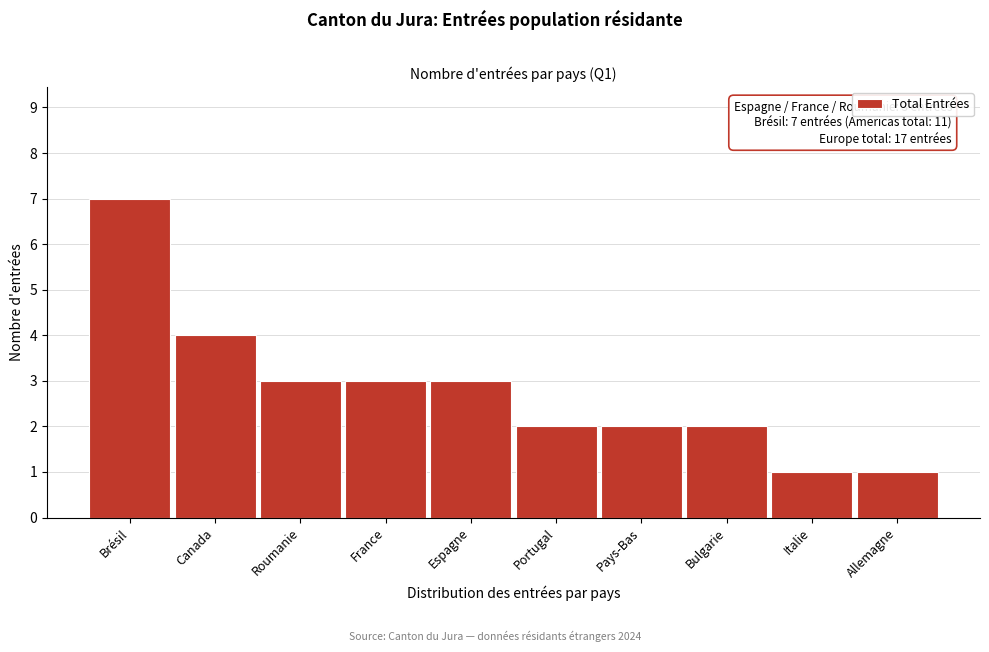

Reading left to right, transcribe all the data shown in this chart.

7	4	3	3	3	2	2	2	1	1